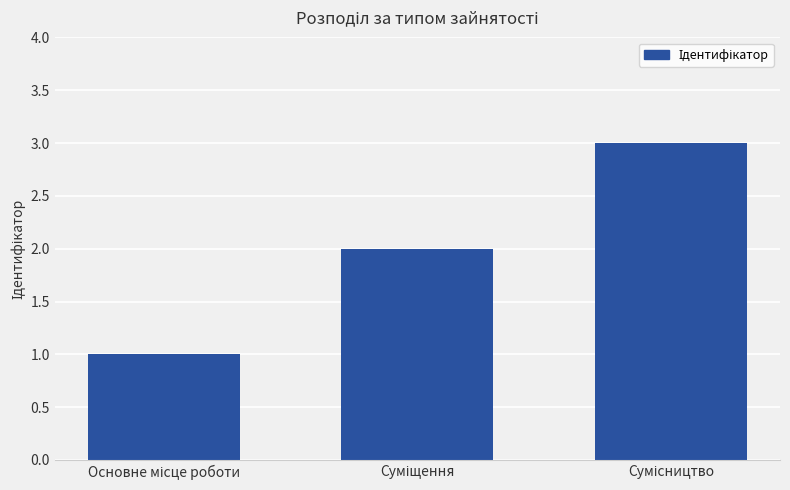

How many data points does each series have?

3